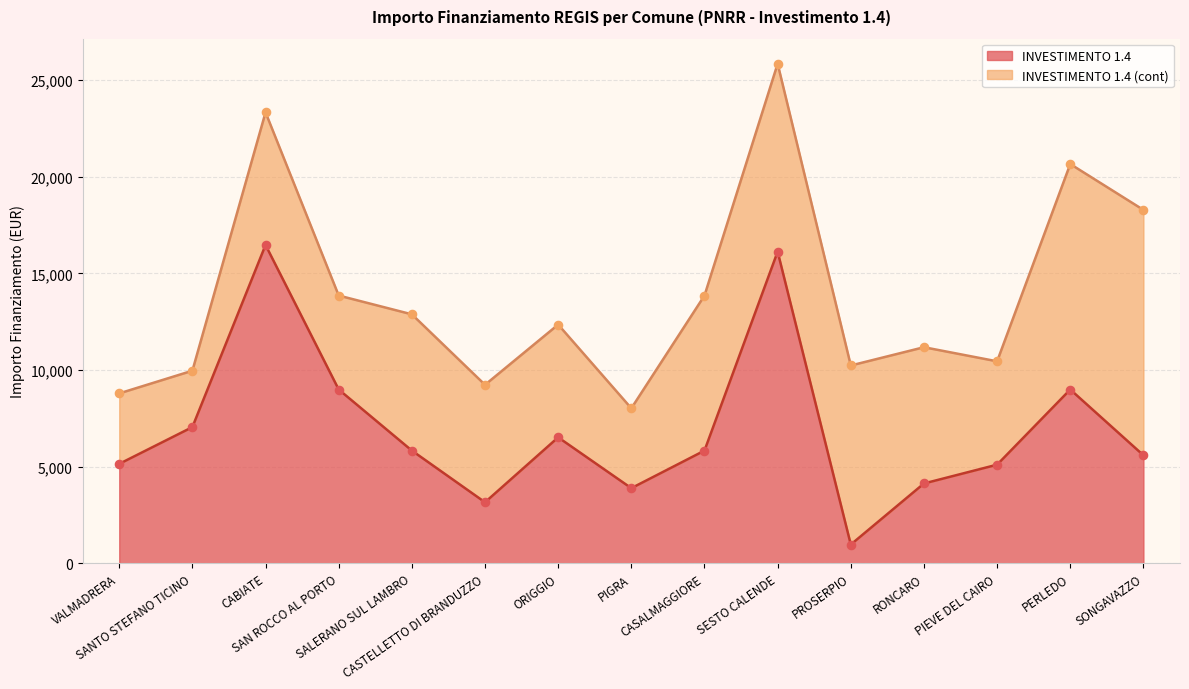

Approximately how many times larger is the value at SONGAVAZZO compared to CASTELLETTO DI BRANDUZZO?

1.8